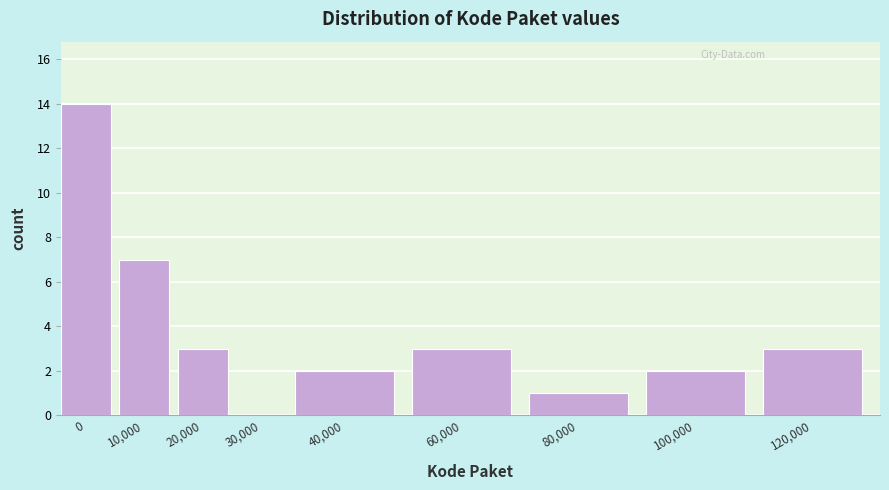

Reading left to right, list all the values displayed in this chart.

0=14	10,000=7	20,000=3	30,000=0	40,000=2	60,000=3	80,000=1	100,000=2	120,000=3